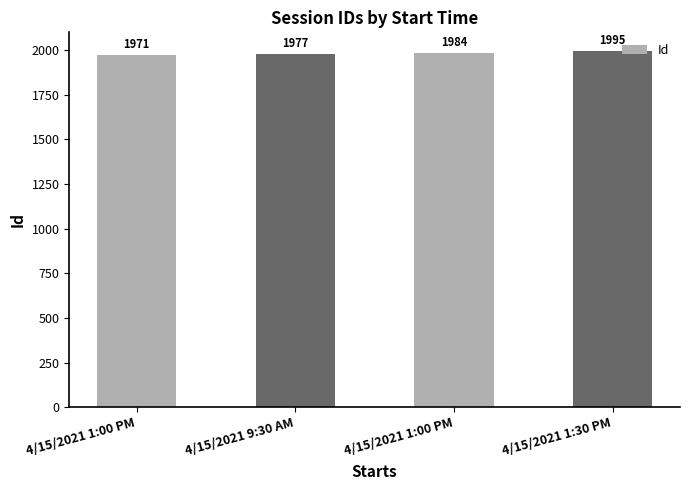

What is the sum of all values?

7927